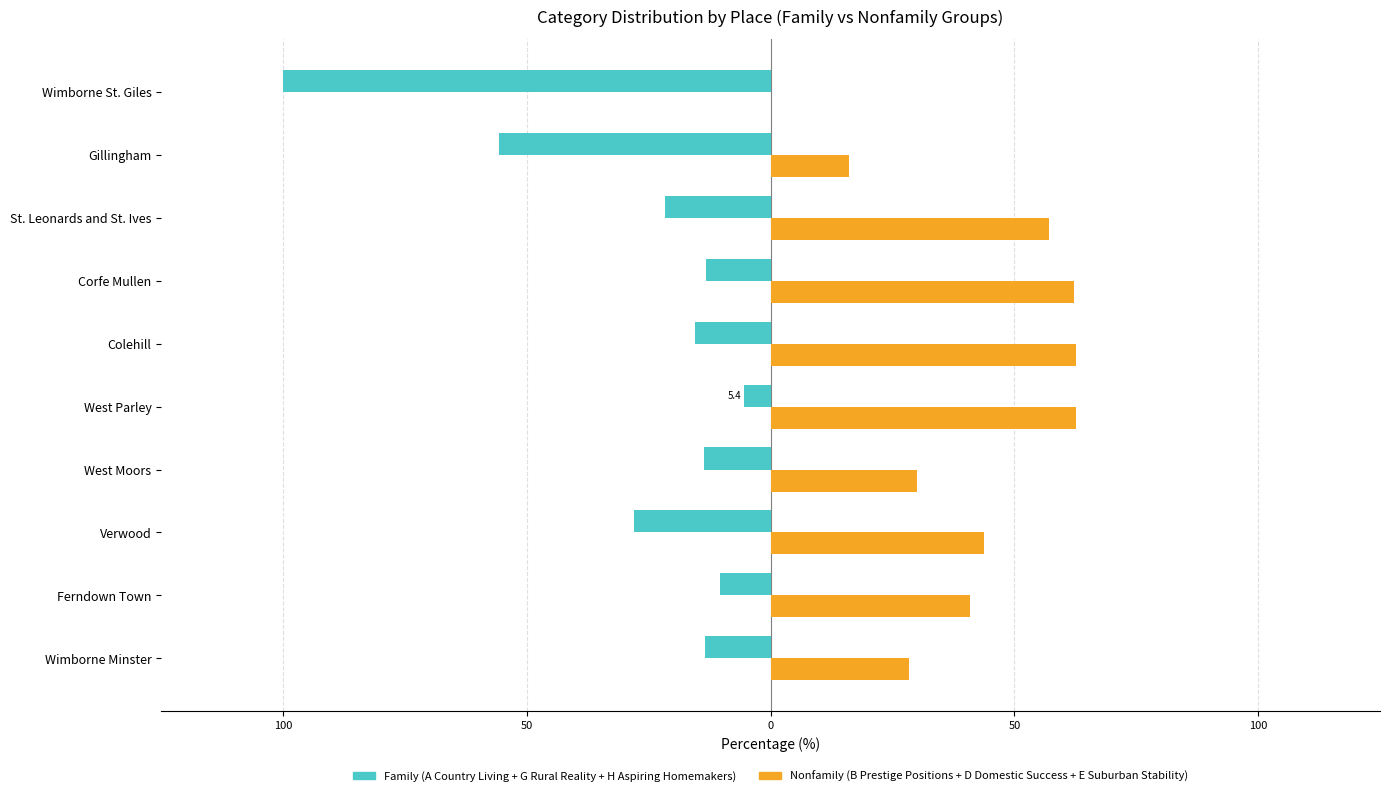

True or false: Family (A+G+H) has a value of -14.6 at Ferndown Town.

False